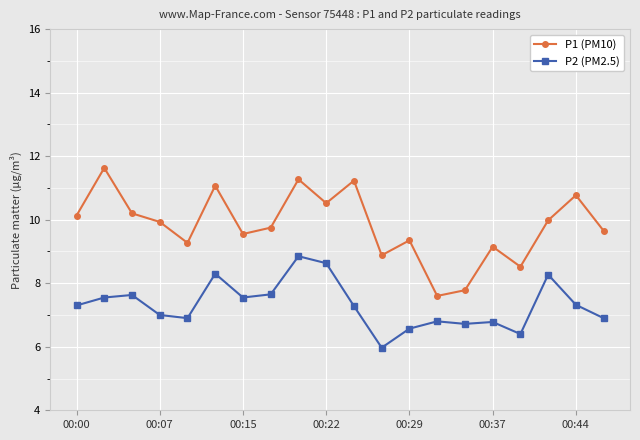

What is the smallest value displayed?

6.0